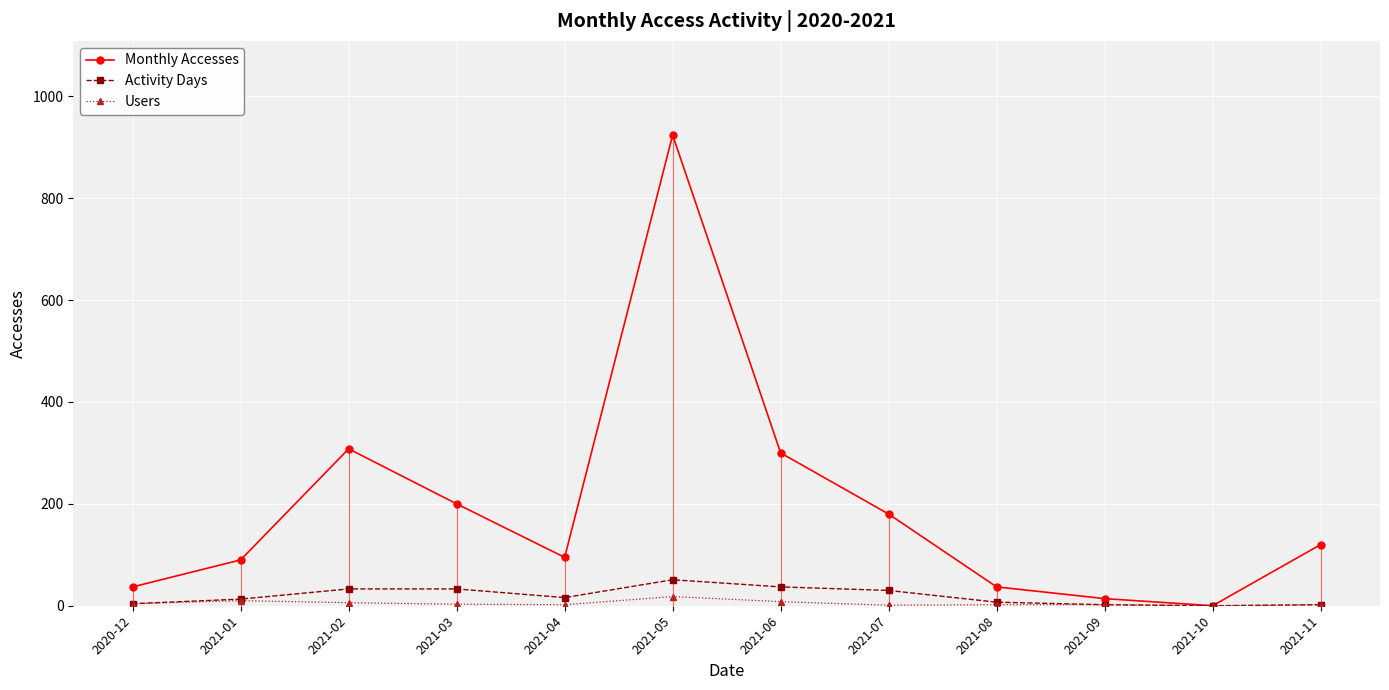

Is it true that Users equals 18 at 2021-05?

True